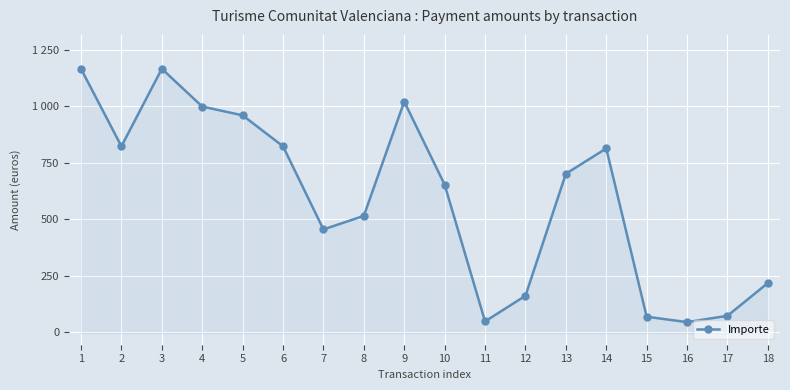

List the labels in order of value, smallest first.

16, 11, 15, 17, 12, 18, 7, 8, 10, 13, 14, 2, 6, 5, 4, 9, 1, 3